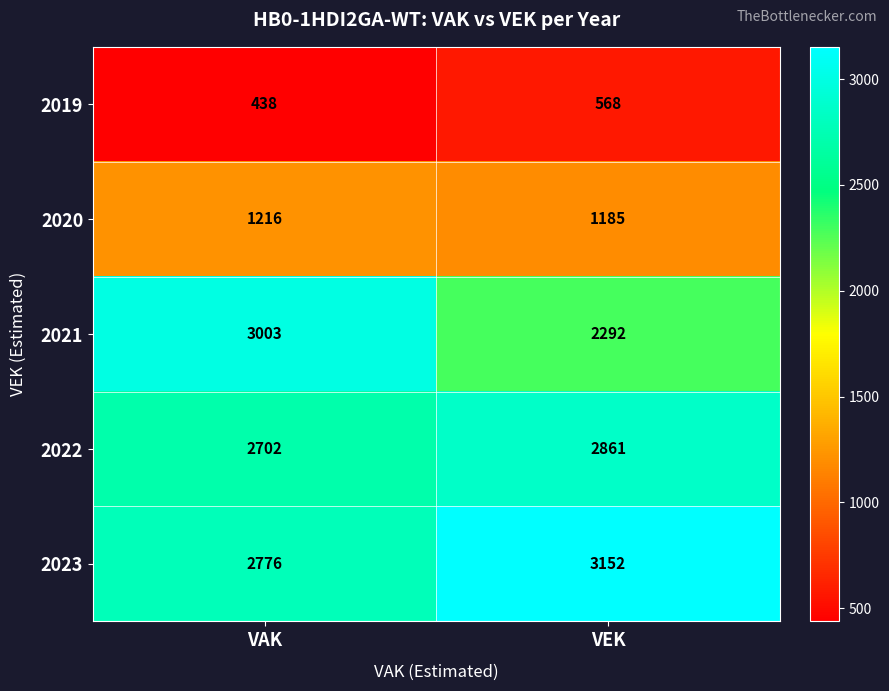

What is the spread (max minus min) of values at VAK?

2565